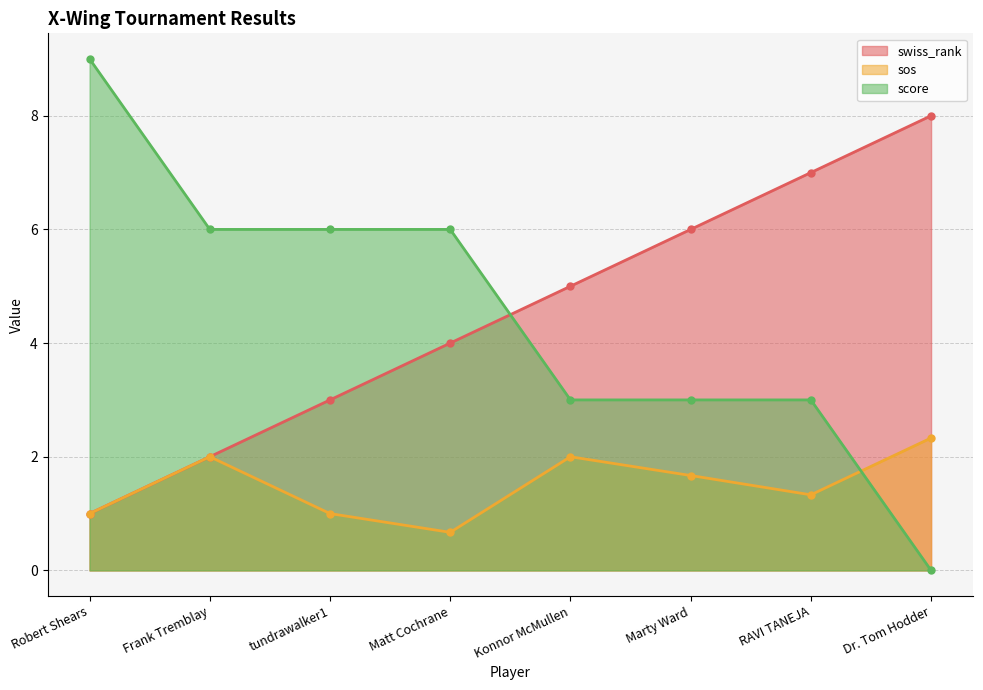

What position from the left is Konnor McMullen?

5